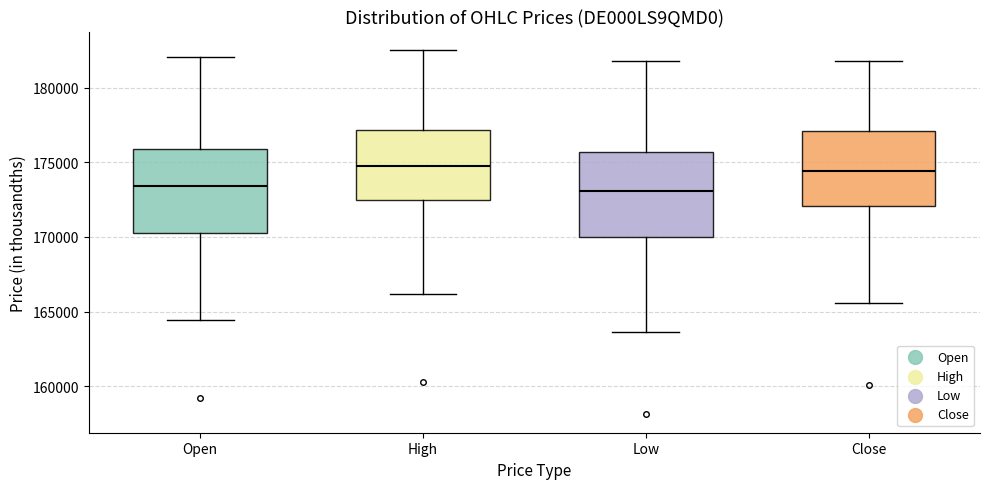

Where is the lower edge of the box for Low on the y-axis? The values are not printed on the chart, so give them approximately, as read against the axis.

170000